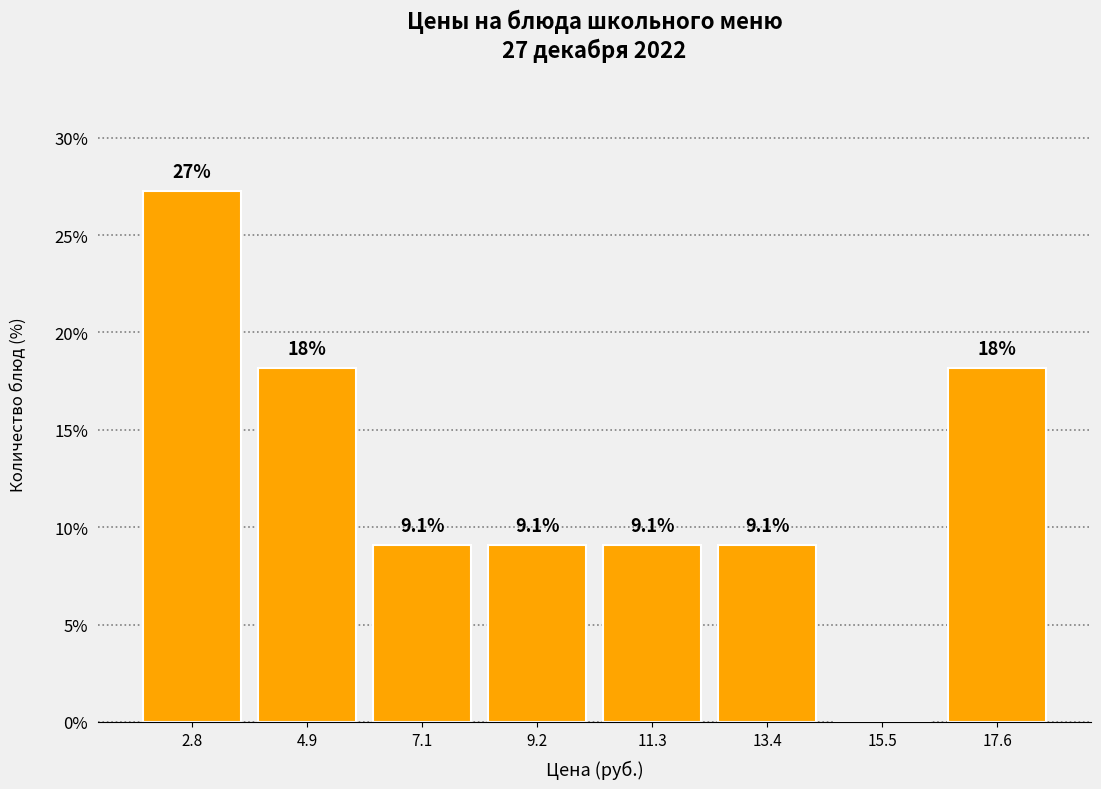

Over which range of the x-axis is the bar tallest?

2.0 to 4.0